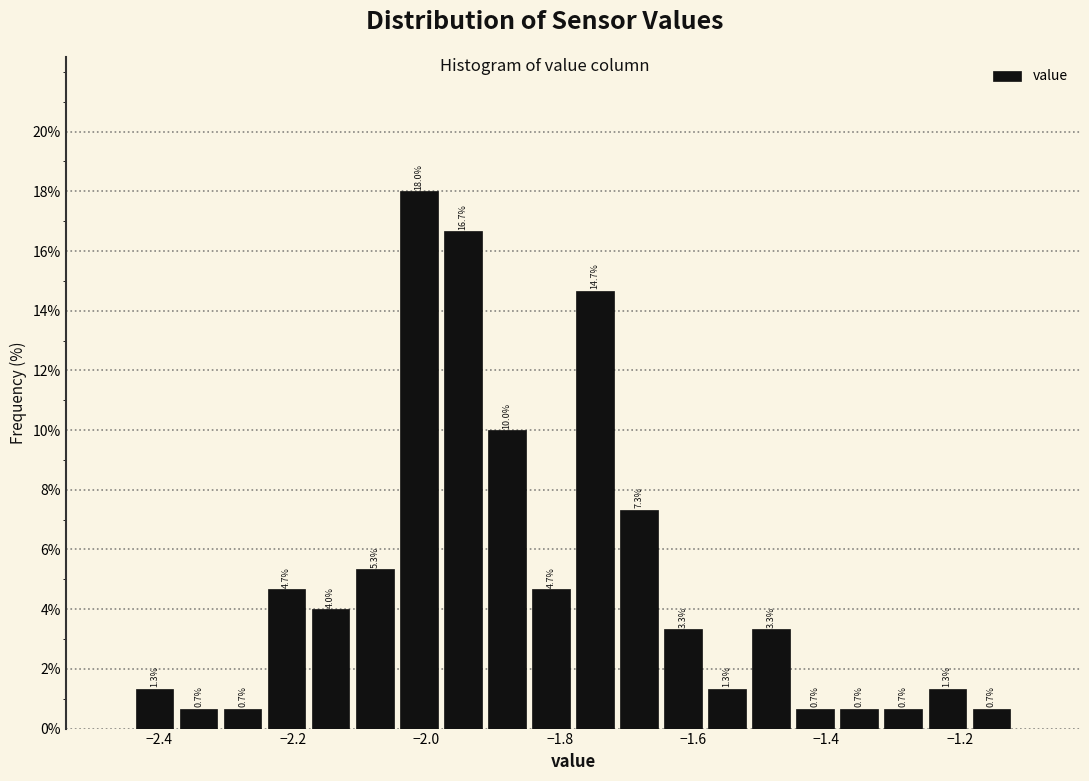

Around what value on the x-axis is the tallest bar? Give the approximate position of its centre, as read against the axis.

-2.02